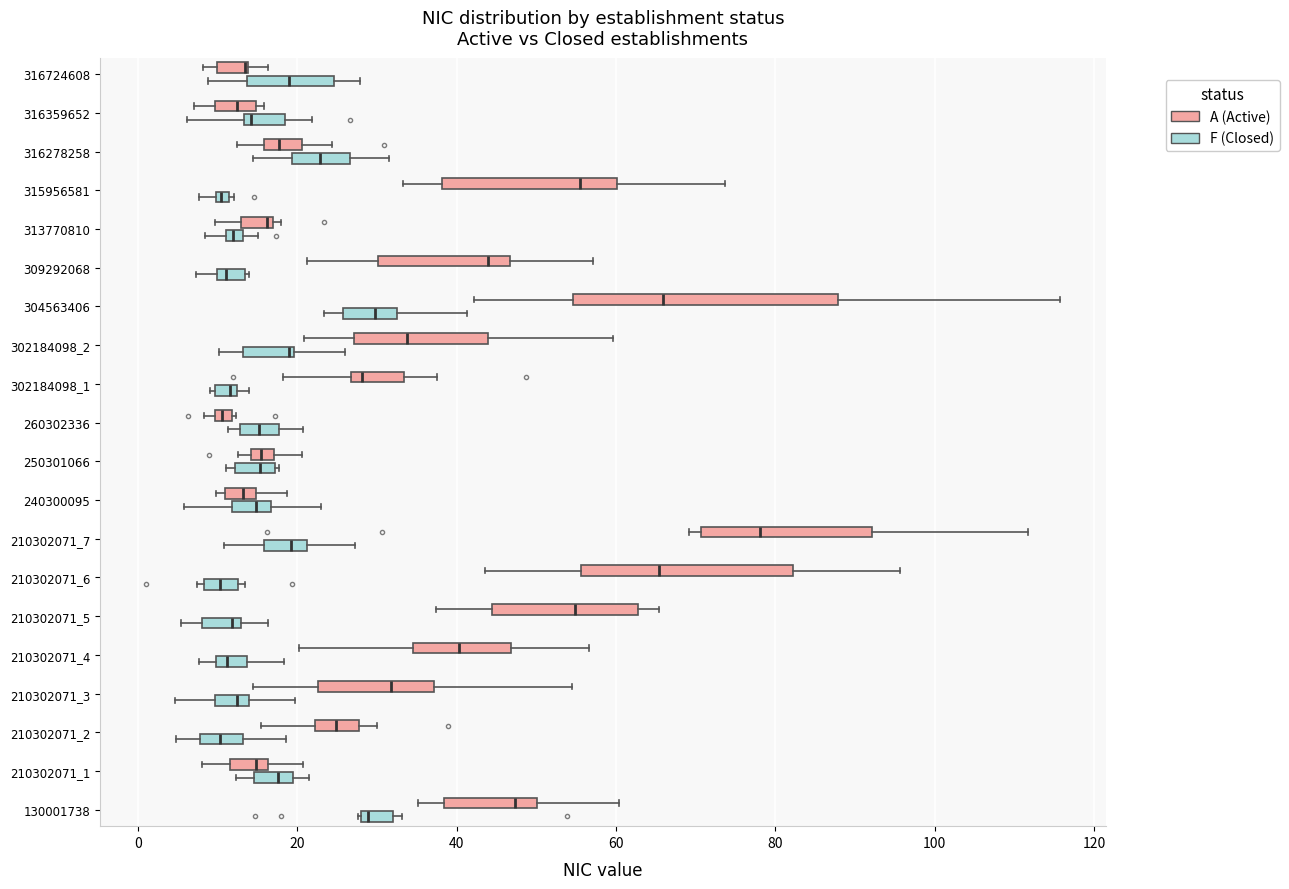

Comparing the boxes themselves (not the whiskers), which one is the widest?

304563406 (A (Active))